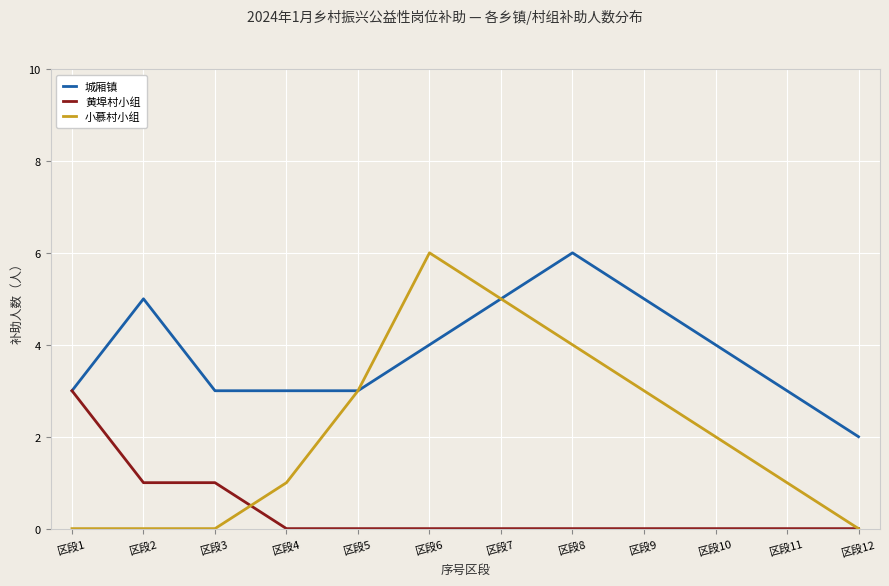

At 区段3, list the series in order from smallest to largest.

小慕村小组, 黄埠村小组, 城厢镇